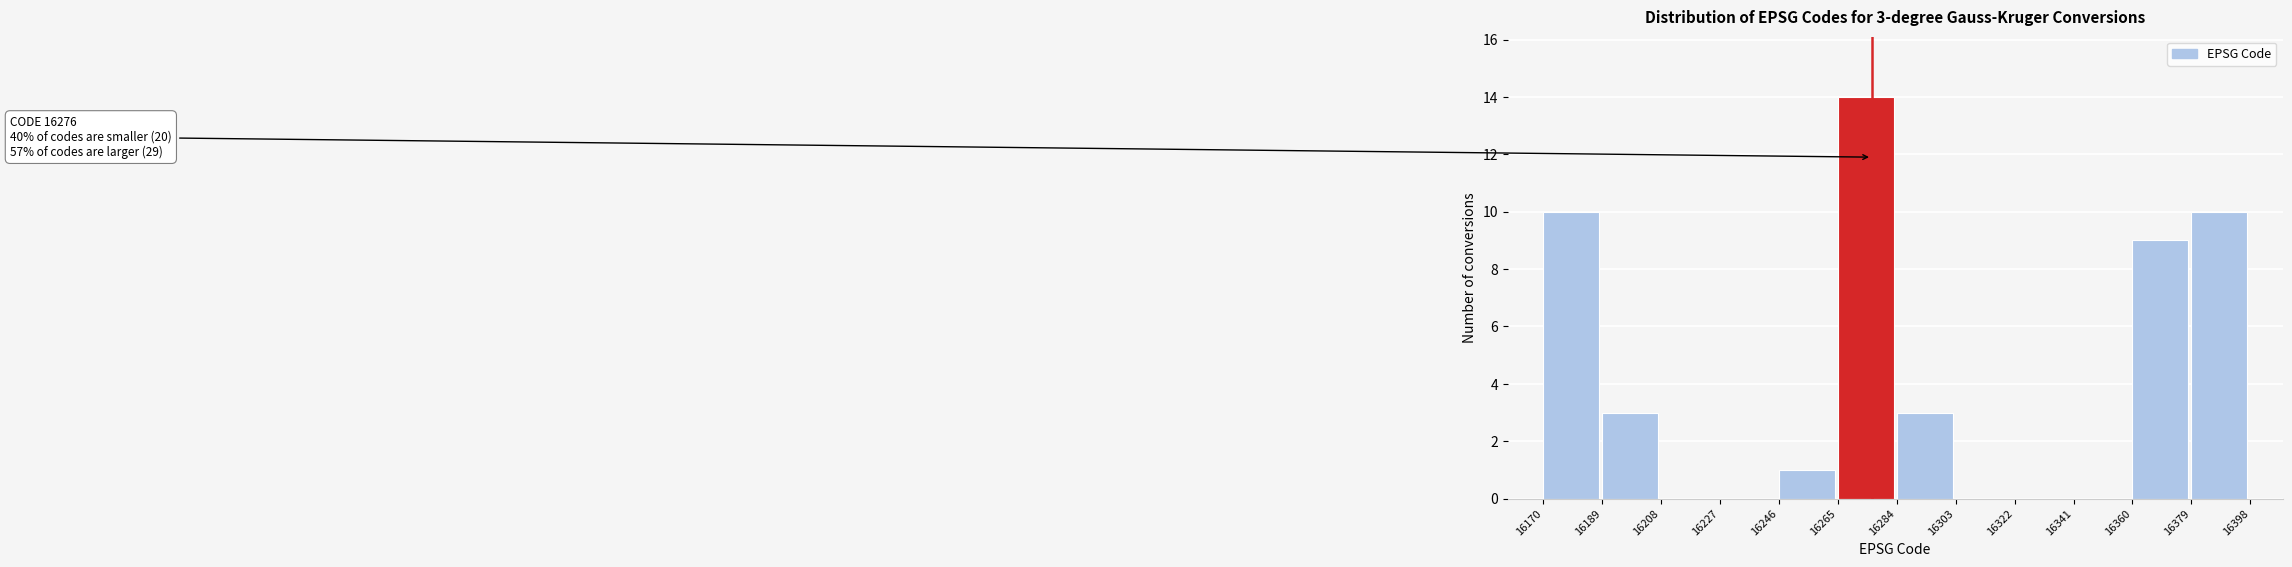

Which range on the x-axis has the tallest bar?

16265 to 16284